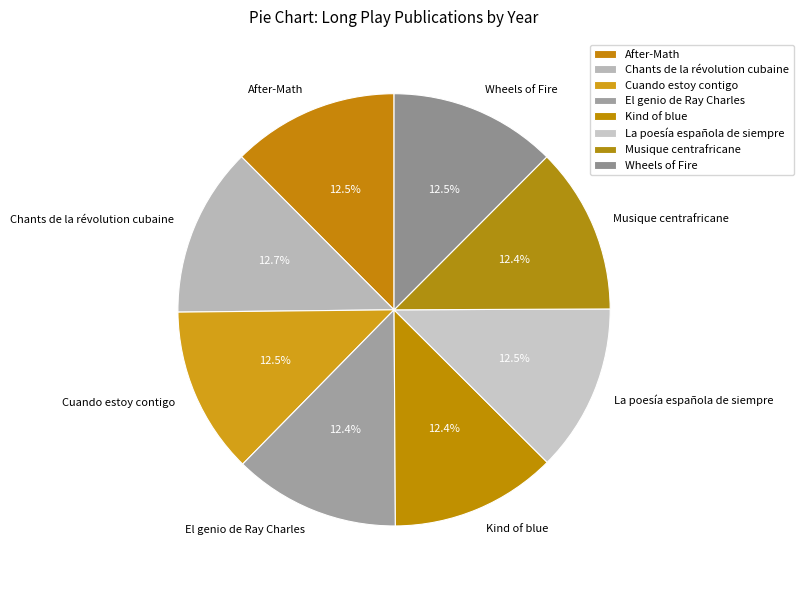

Is there a majority slice in this chart?

No